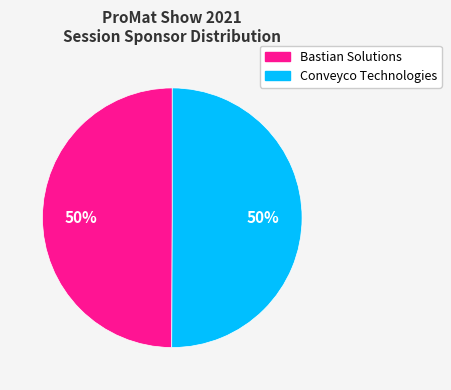

To the nearest percent, what is the combined percentage of Bastian Solutions and Conveyco Technologies?

100%